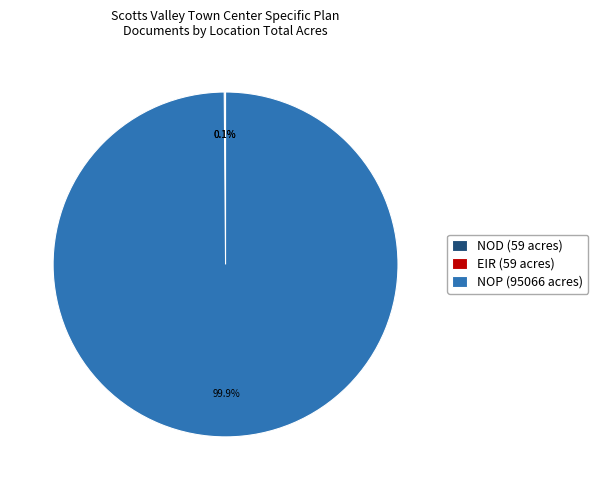

Which slice is the largest?

NOP (95066 acres)